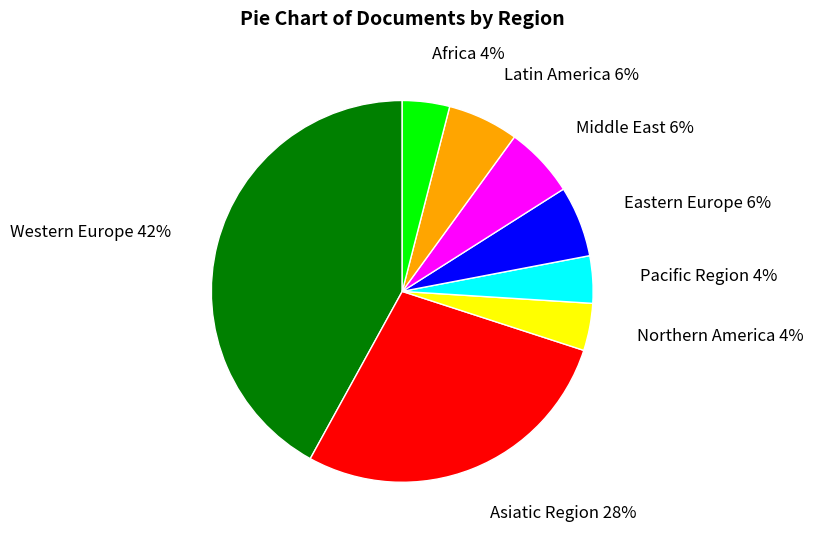

To the nearest percent, what percentage of the pie is Latin America?

6%